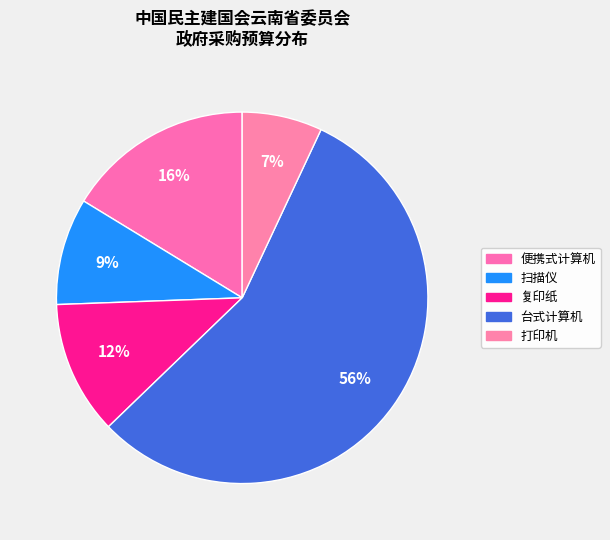

To the nearest percent, what is the difference between the largest and smallest slice percentages?

49%